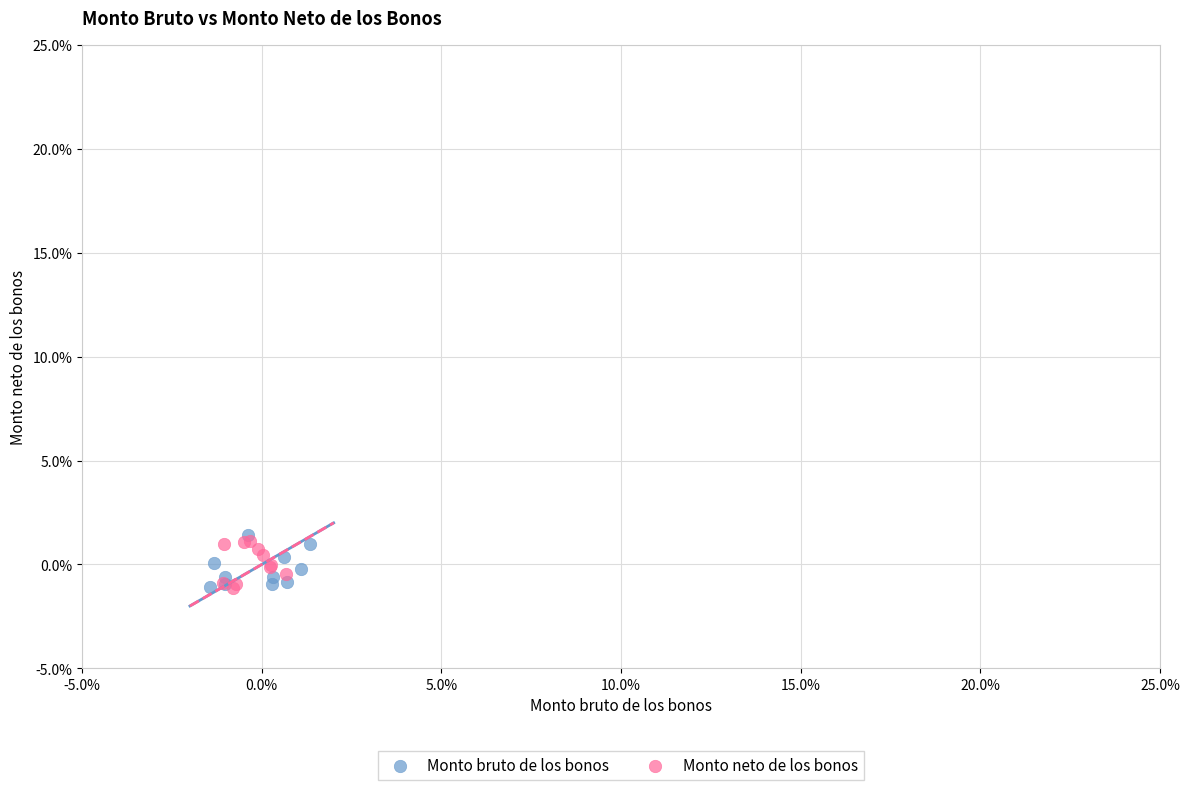

Which series reaches the maximum Y coordinate?

Monto bruto de los bonos